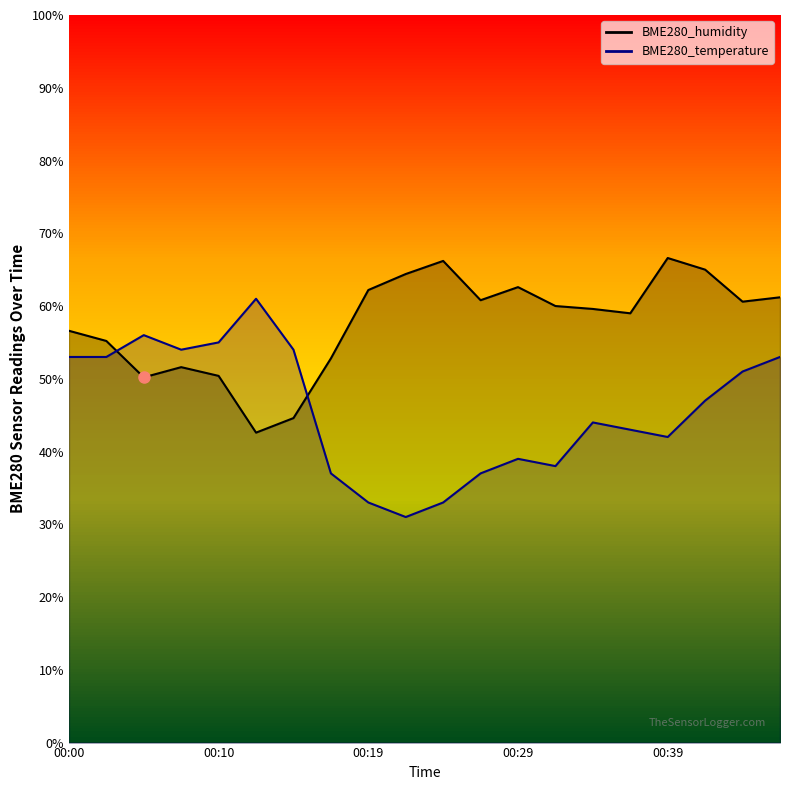

What is the total value across all series at 00:12?

103.6